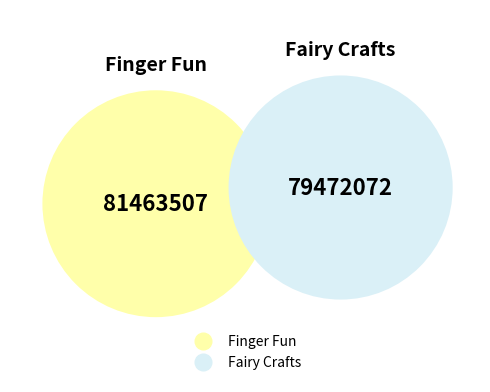

Is there any slice that represents more than half of the pie?

Yes